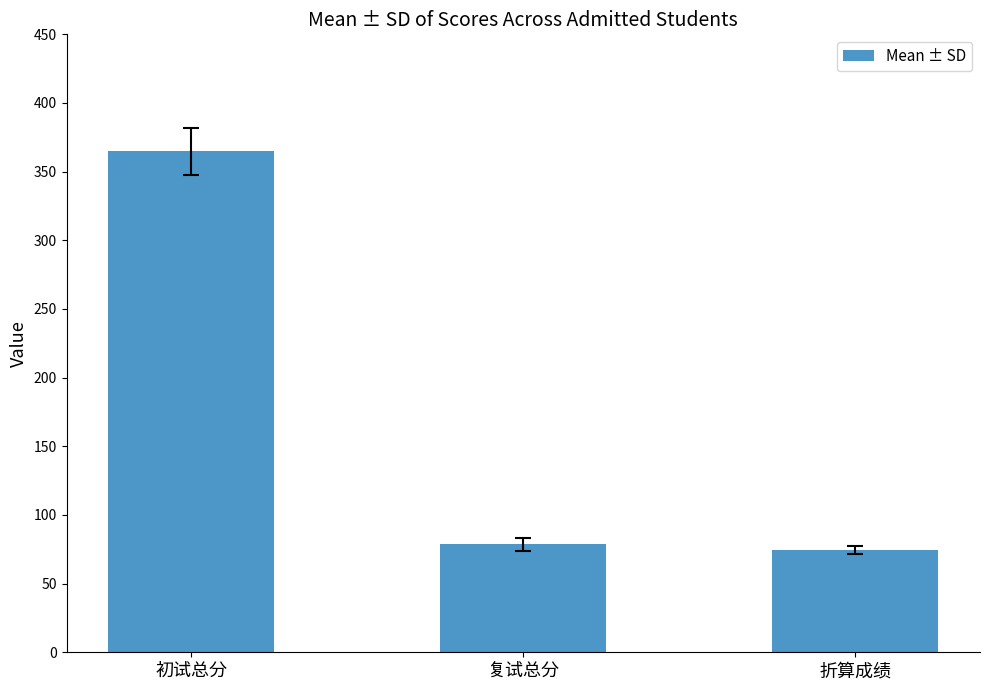

Count the number of values greater than 78.

2